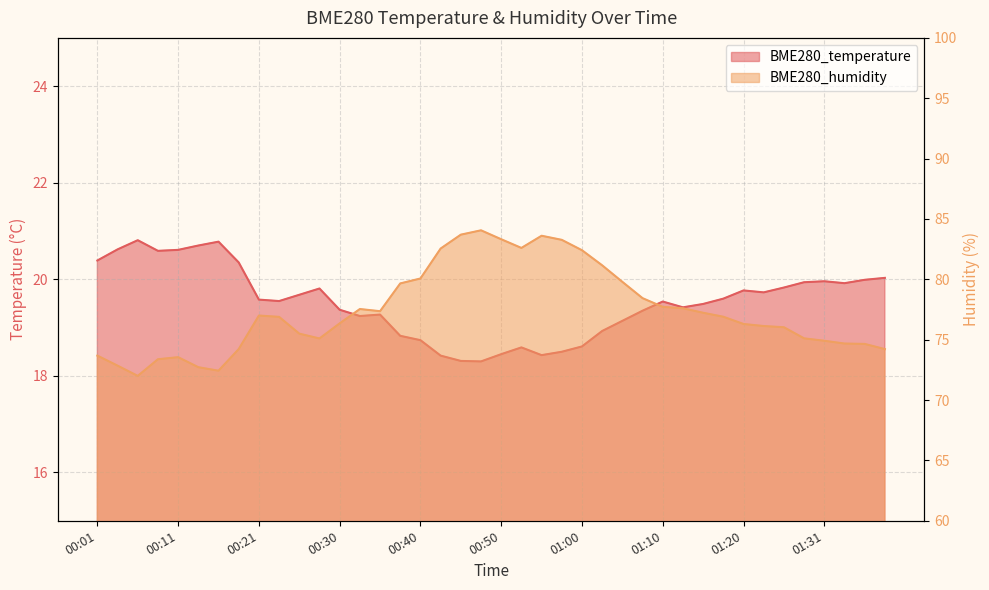

List the series in order of their peak value, highest first.

BME280_humidity, BME280_temperature